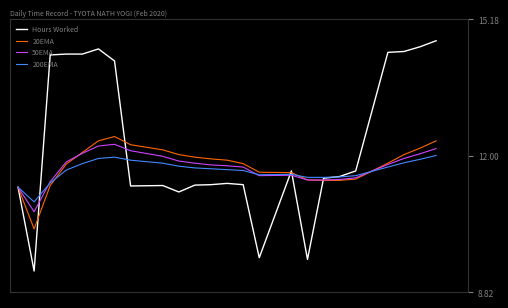

Which series has the widest spread of values?

Hours Worked